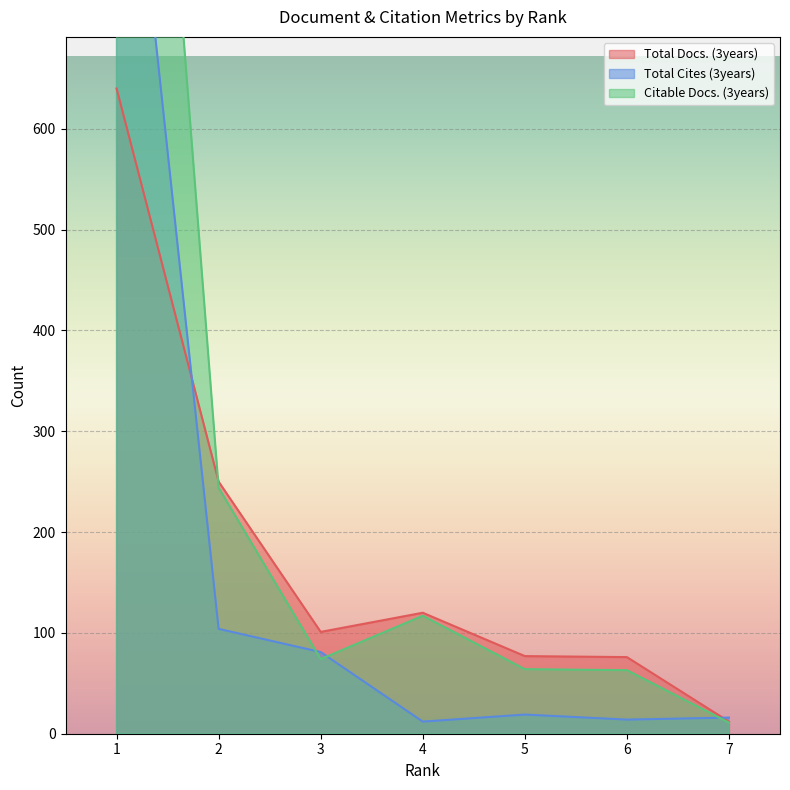

True or false: Total Cites (3years) has a value of 16 at 7.

True